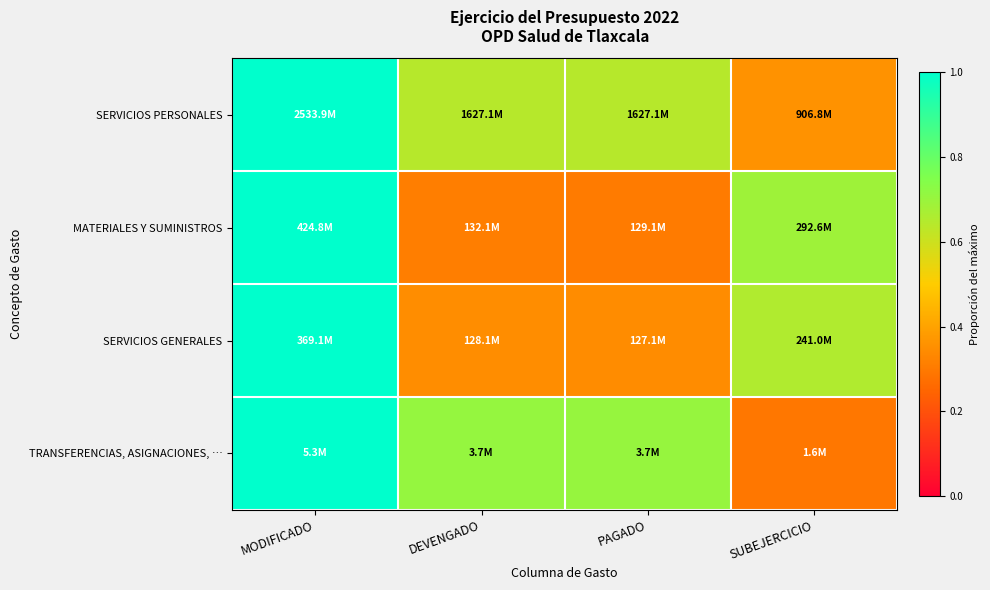

Reading right to left, list all the values displayed in this chart.

SERVICIOS PERSONALES: SUBEJERCICIO=0.4	PAGADO=0.6	DEVENGADO=0.6	MODIFICADO=1.0
MATERIALES Y SUMINISTROS: SUBEJERCICIO=0.7	PAGADO=0.3	DEVENGADO=0.3	MODIFICADO=1.0
SERVICIOS GENERALES: SUBEJERCICIO=0.7	PAGADO=0.3	DEVENGADO=0.3	MODIFICADO=1.0
TRANSFERENCIAS, ASIGNACIONES, …: SUBEJERCICIO=0.3	PAGADO=0.7	DEVENGADO=0.7	MODIFICADO=1.0